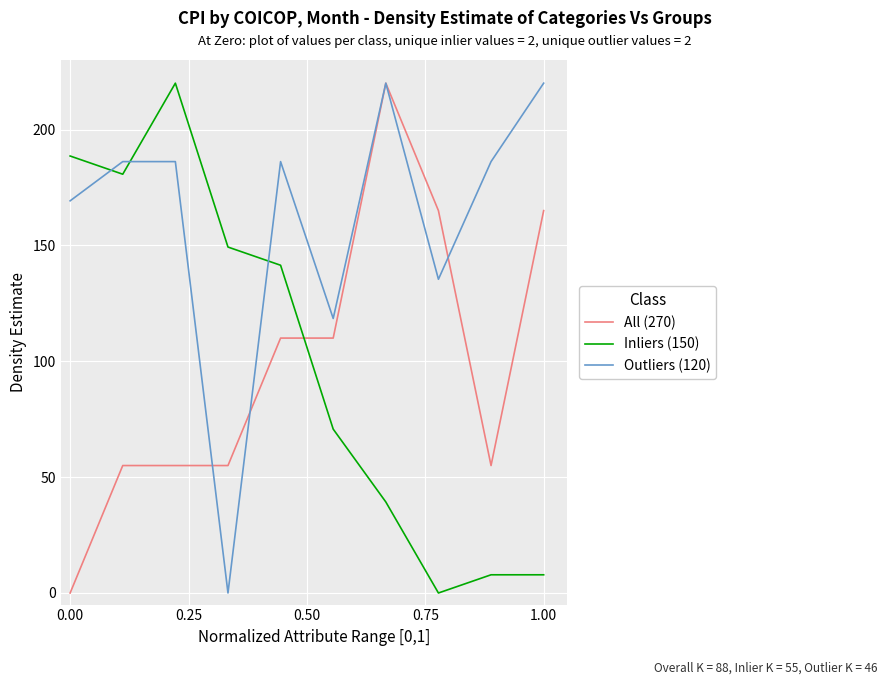

Count the number of categories in the chart.

10